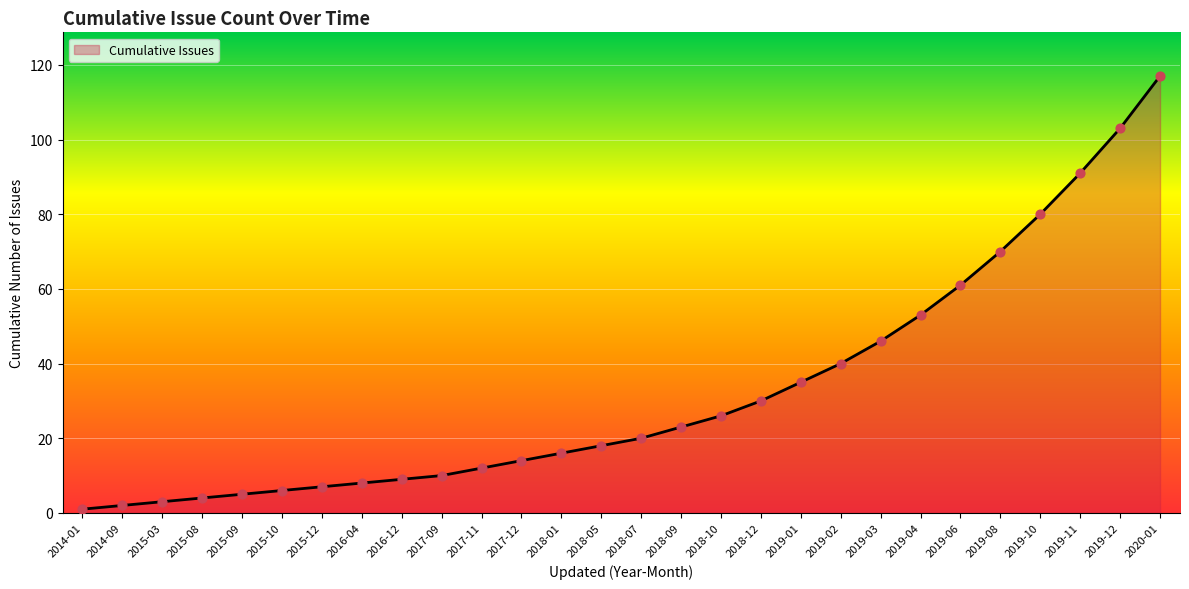

What is the ratio of the value at 2018-07 to the value at 2019-02?

0.5